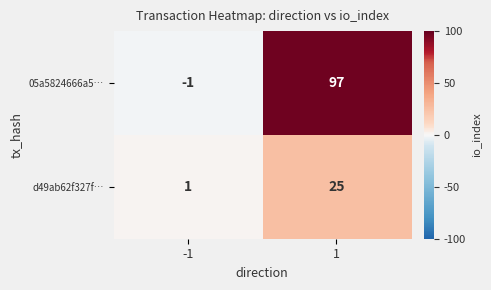

What is the difference between the maximum and minimum values in the 05a5824666a5… series?

98